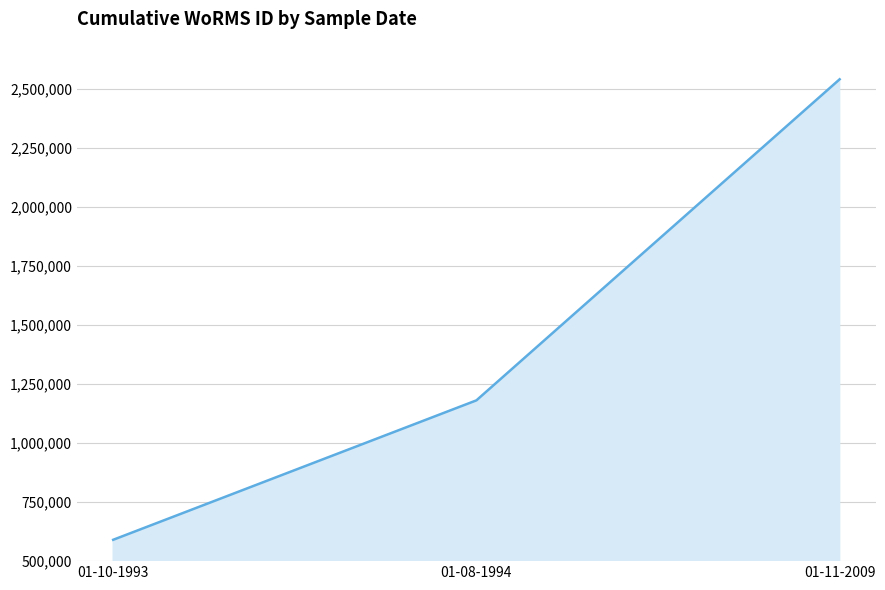

Rank the categories by value from lowest to highest.

01-10-1993, 01-08-1994, 01-11-2009